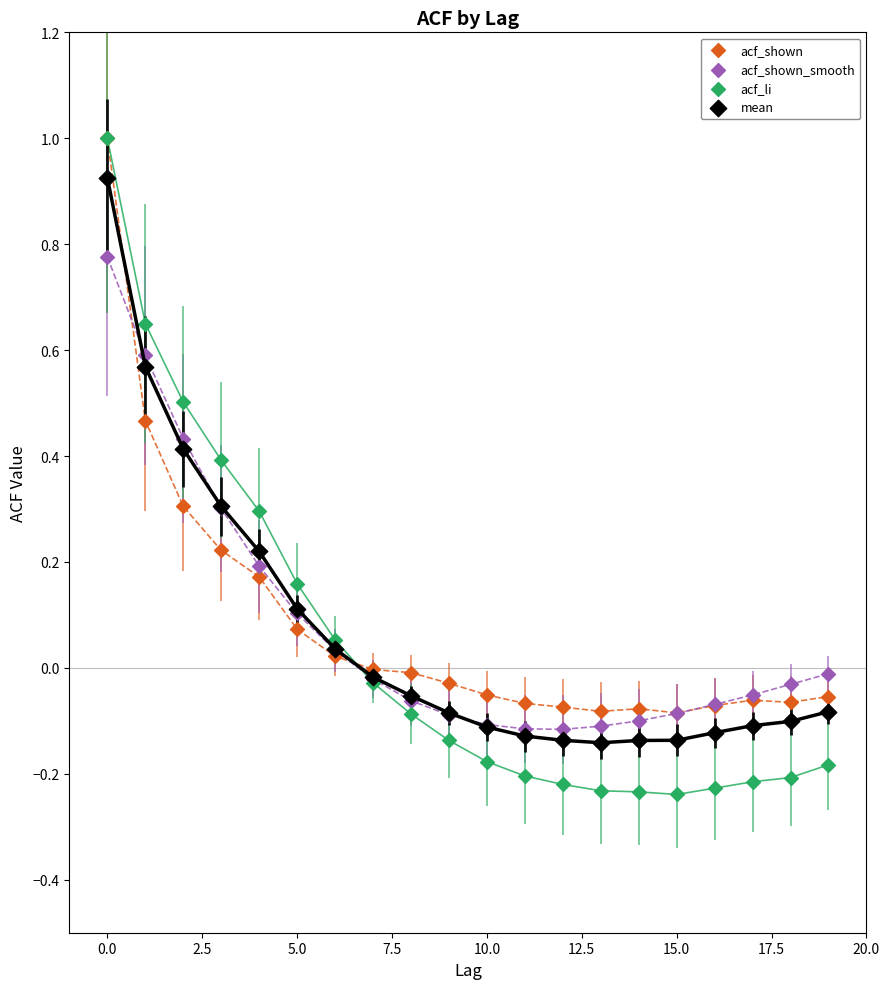

What are all the series names shown in the legend?

acf_shown, acf_shown_smooth, acf_li, mean